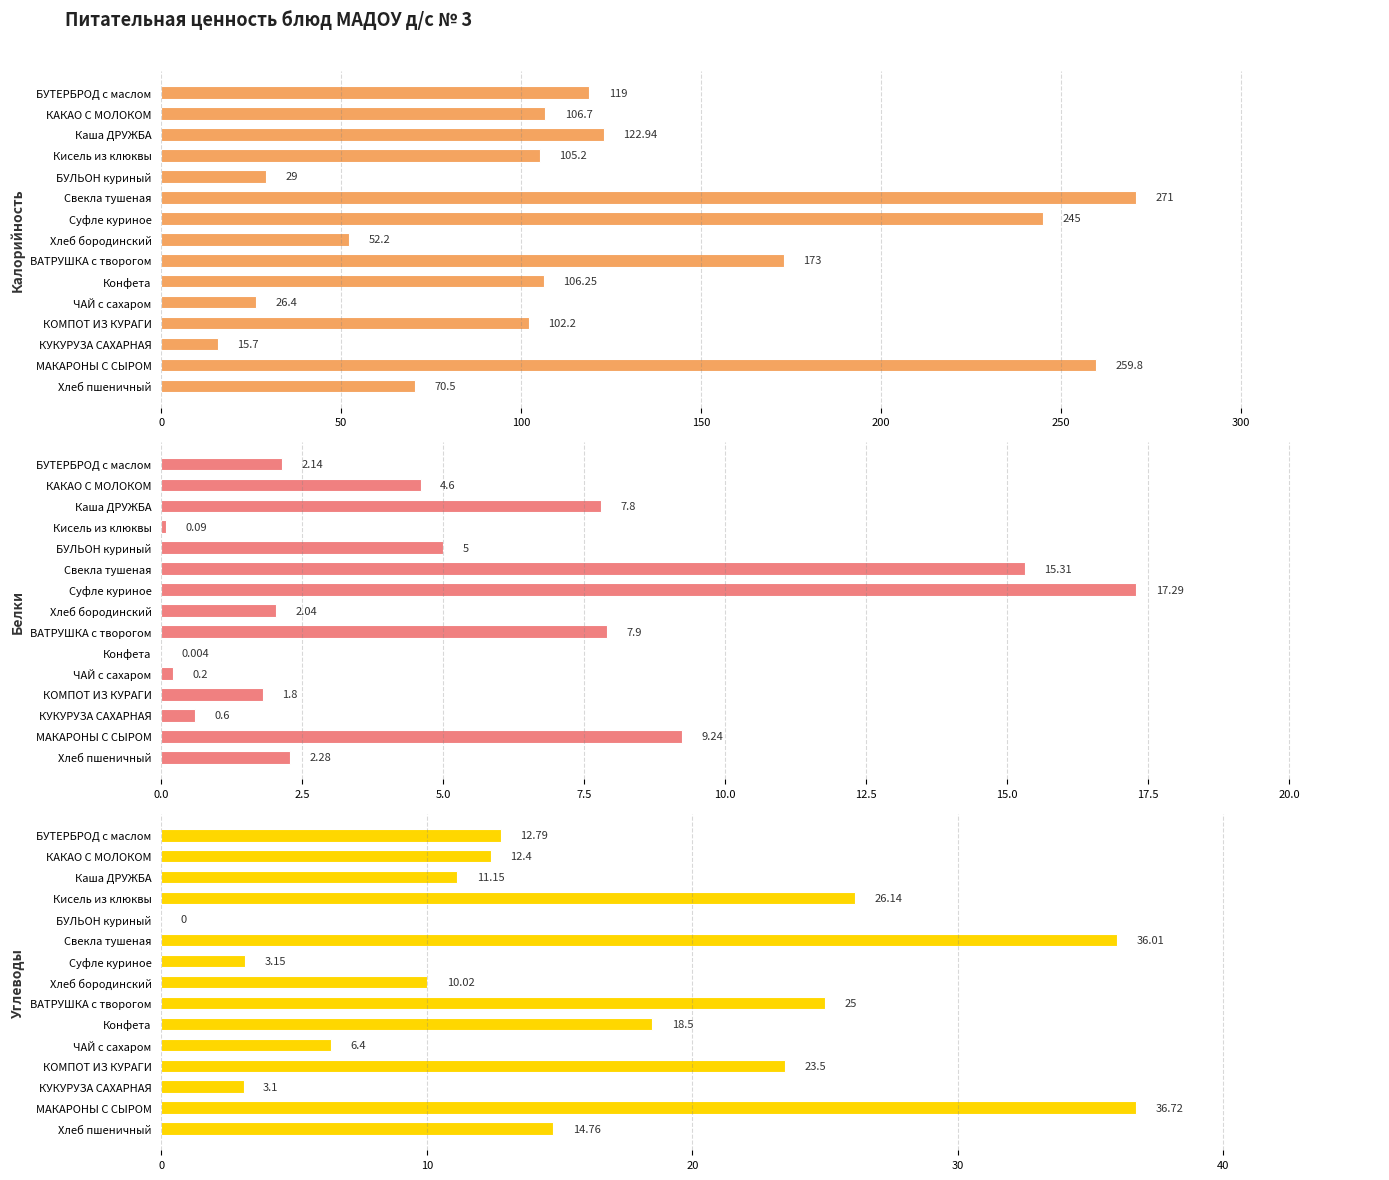

How many groups of bars are there?

15